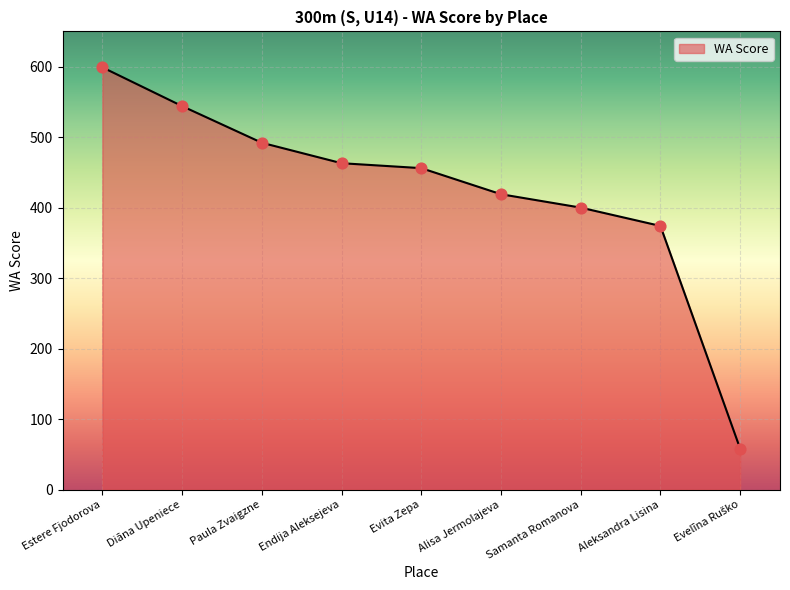

Which has a higher value, Samanta Romanova or Paula Zvaigzne?

Paula Zvaigzne